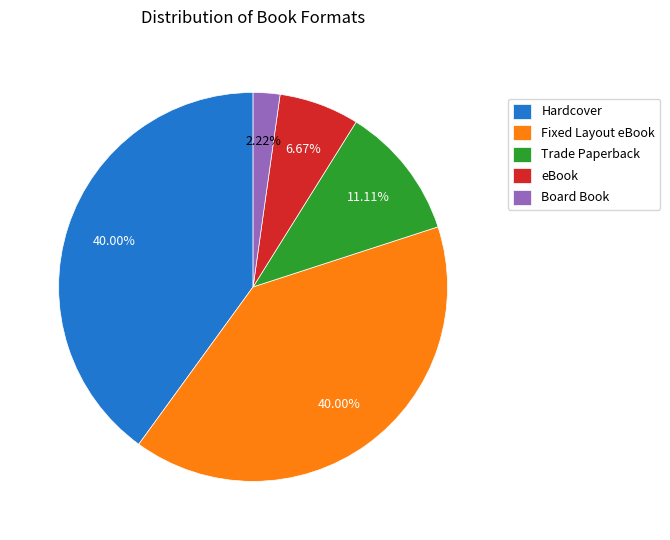

What is the smallest slice in the pie chart?

Board Book